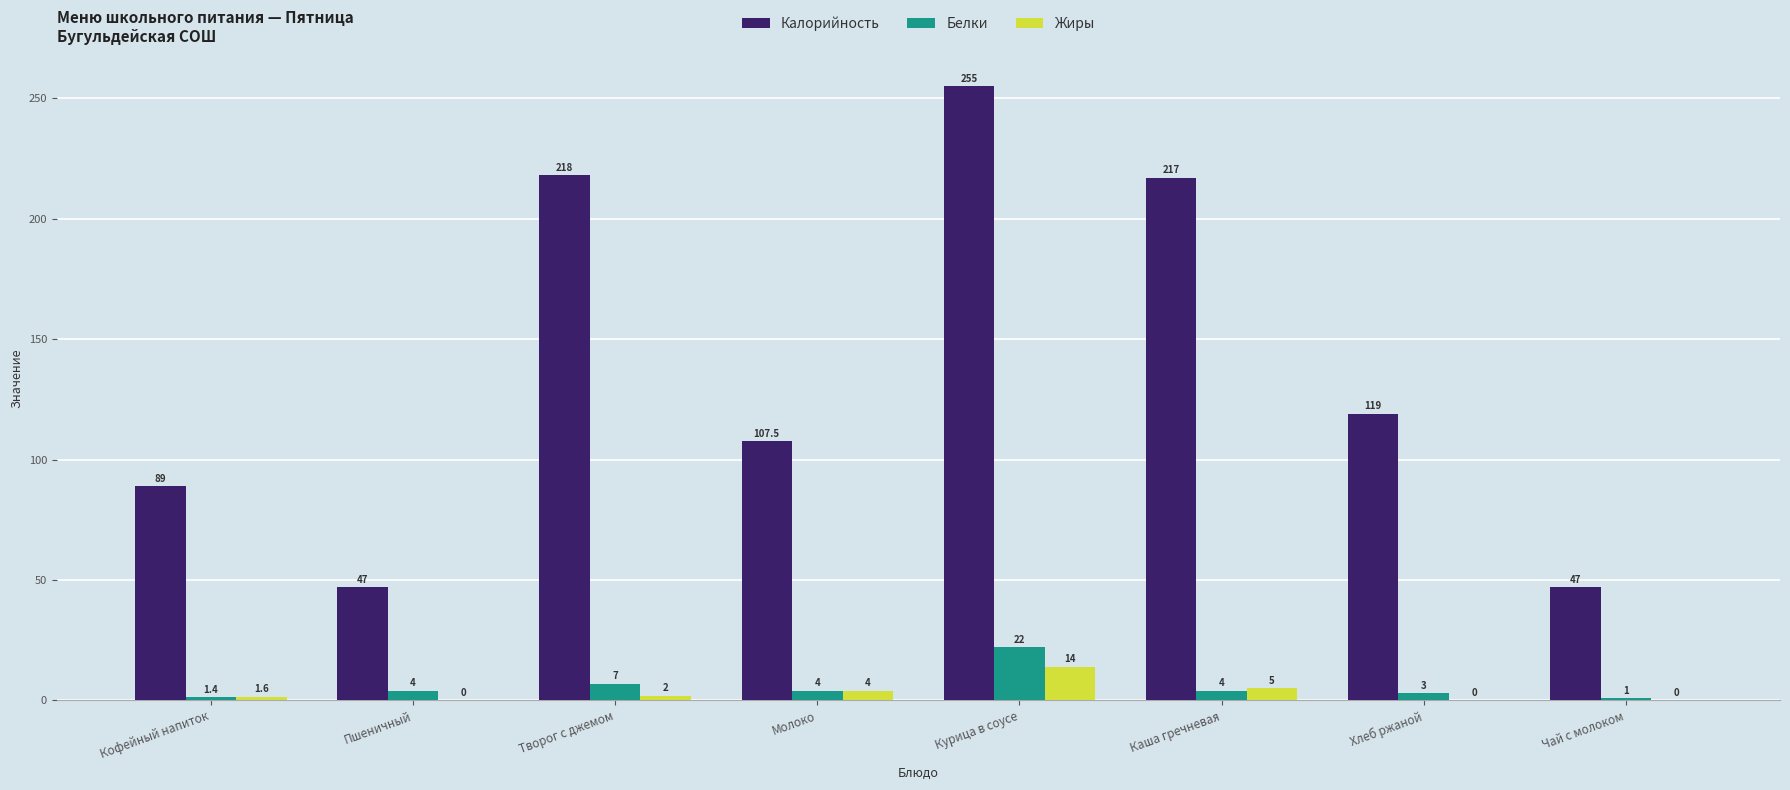

The Калорийность series shows 255.0 at Курица в соусе. True or false?

True